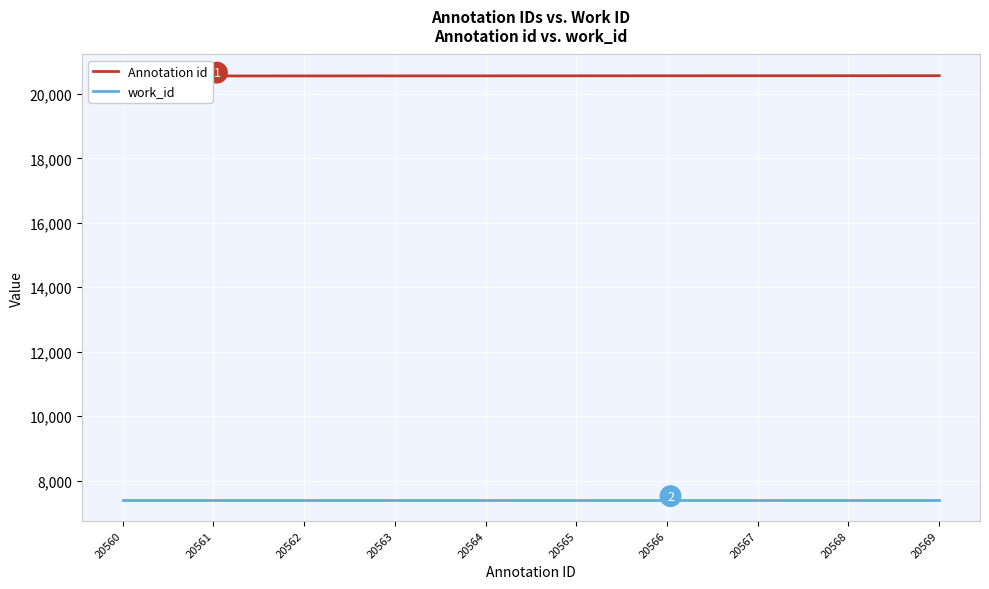

Reading left to right, list all the values displayed in this chart.

Annotation id: 20560=20560	20561=20561	20562=20562	20563=20563	20564=20564	20565=20565	20566=20566	20567=20567	20568=20568	20569=20569
work_id: 20560=7411	20561=7411	20562=7411	20563=7411	20564=7411	20565=7411	20566=7411	20567=7411	20568=7411	20569=7411